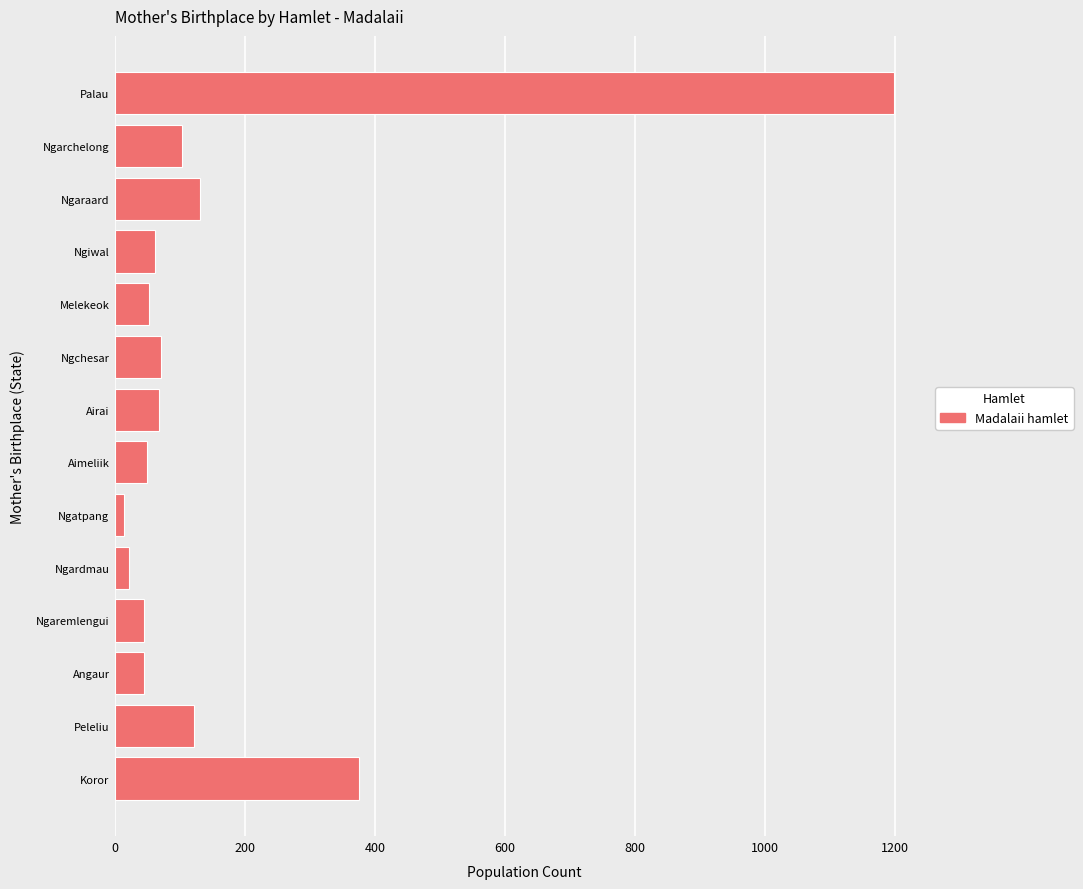

What is the sum of all values?

2353